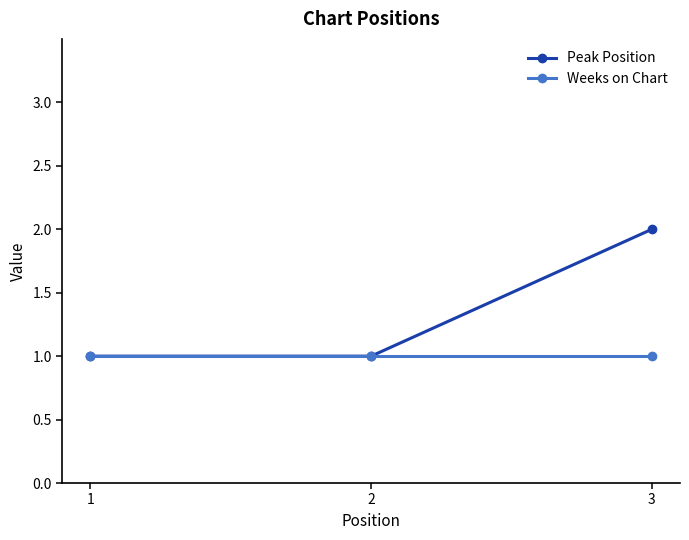

Is the value of Weeks on Chart at 3 greater than the value of Peak Position at 3?

No